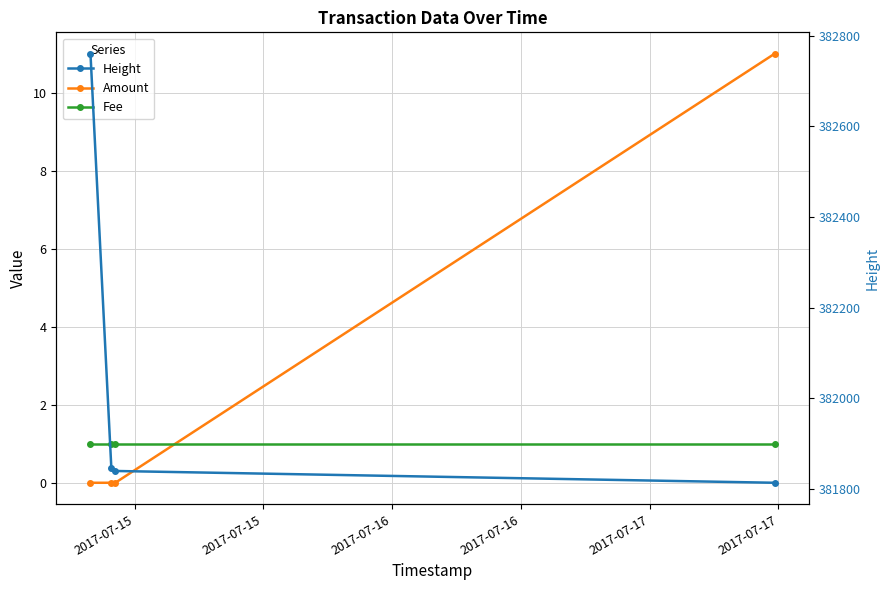

What is the sum of all Amount values?

11